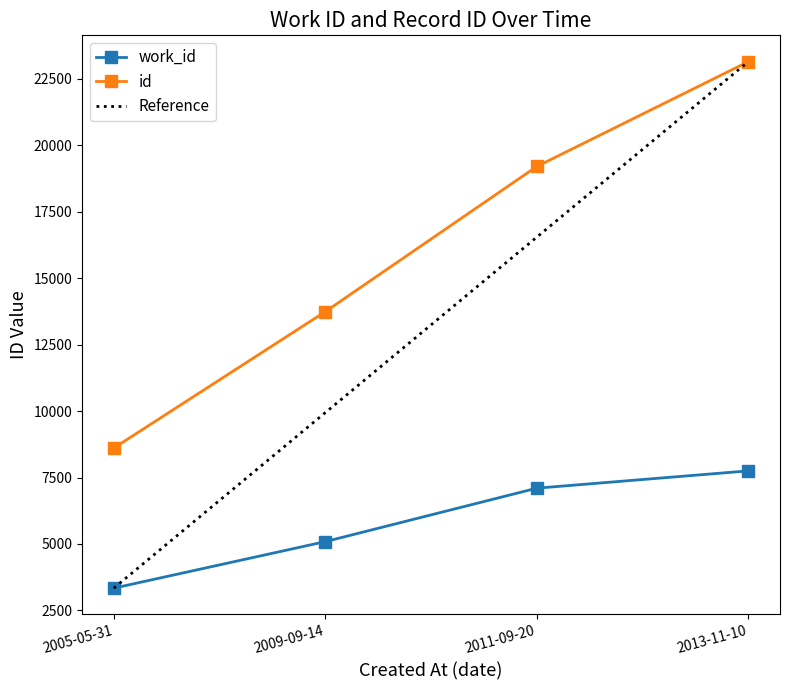

Reading right to left, extract all data points from this chart.

work_id: 2013-11-10=7750	2011-09-20=7099	2009-09-14=5088	2005-05-31=3337
id: 2013-11-10=23147	2011-09-20=19203	2009-09-14=13740	2005-05-31=8608